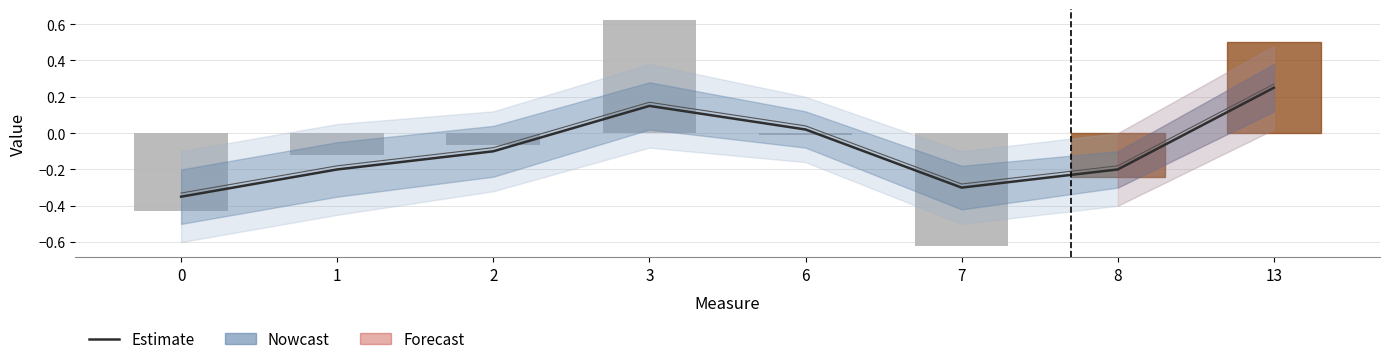

The Nowcast series shows -0.1 at 2. True or false?

True